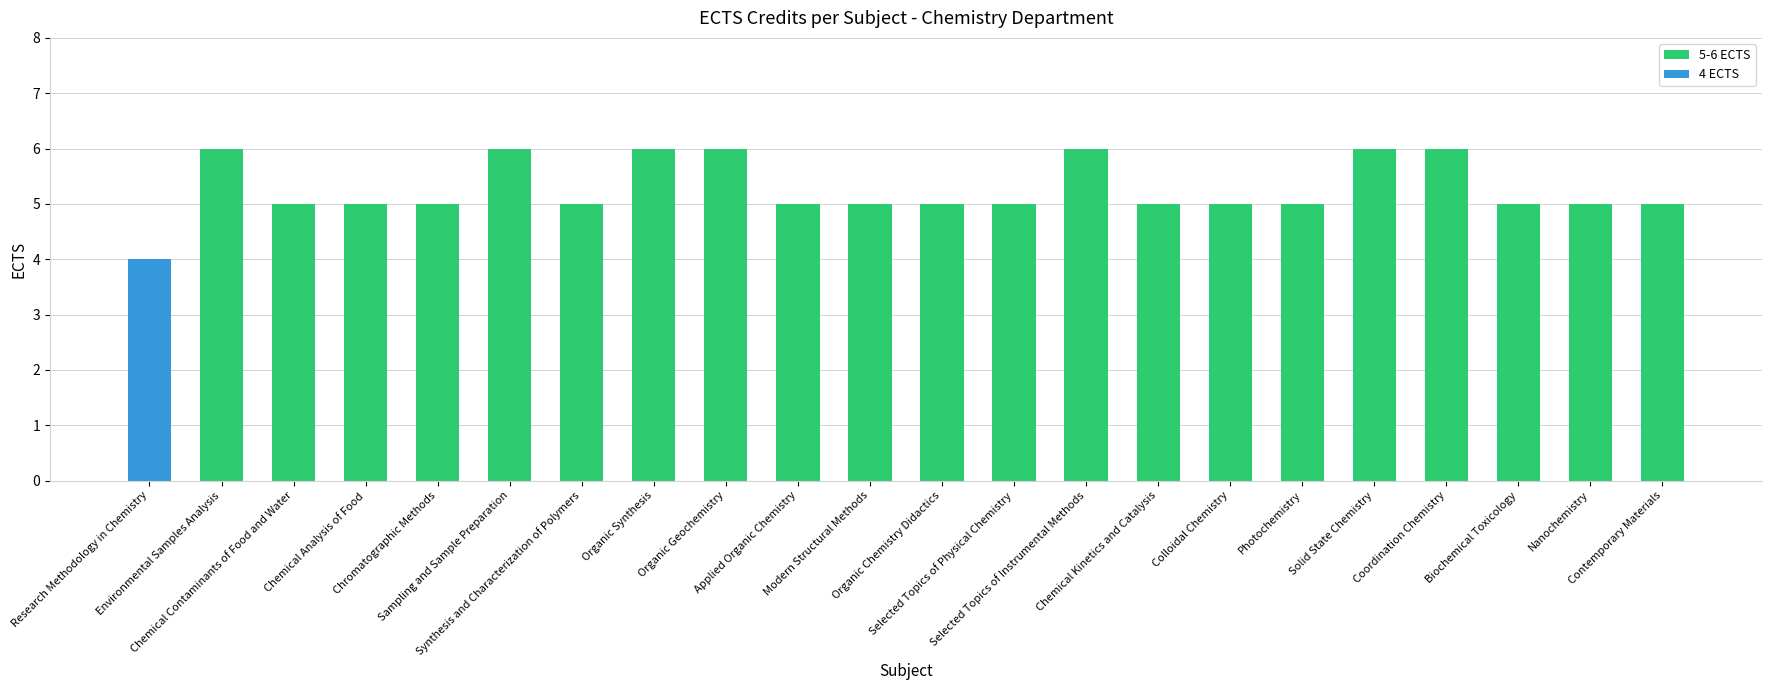

Reading right to left, extract all data points from this chart.

5	5	5	6	6	5	5	5	6	5	5	5	5	6	6	5	6	5	5	5	6	4